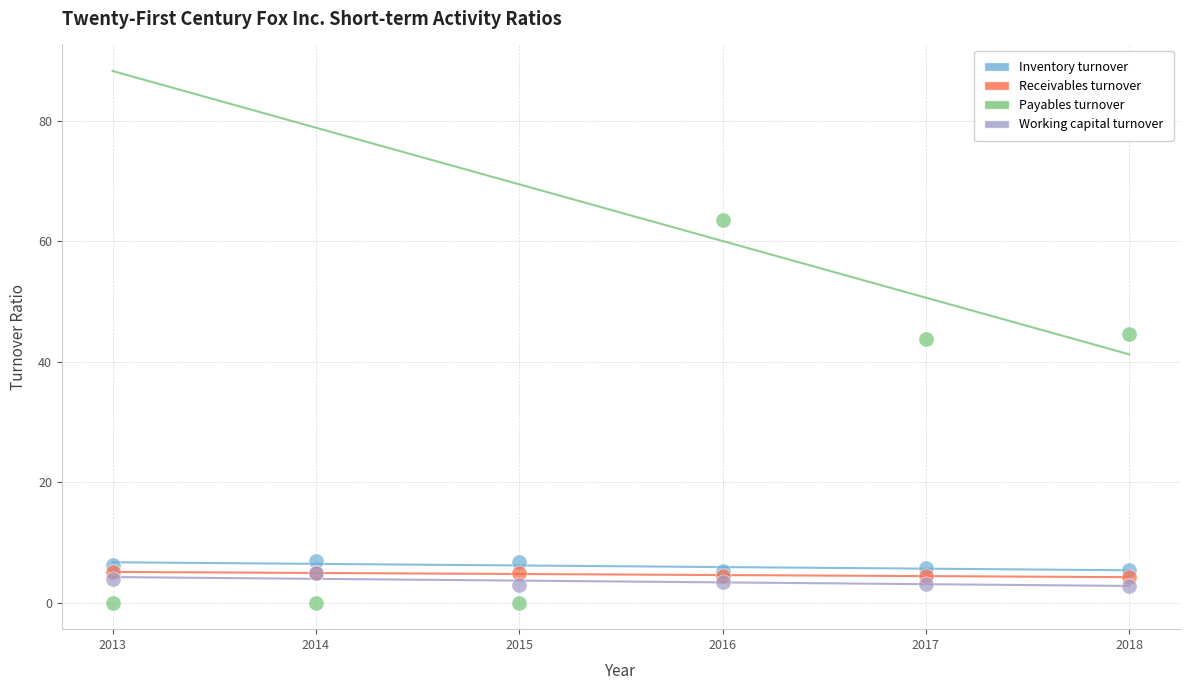

What are all the series names shown in the legend?

Inventory turnover, Receivables turnover, Payables turnover, Working capital turnover